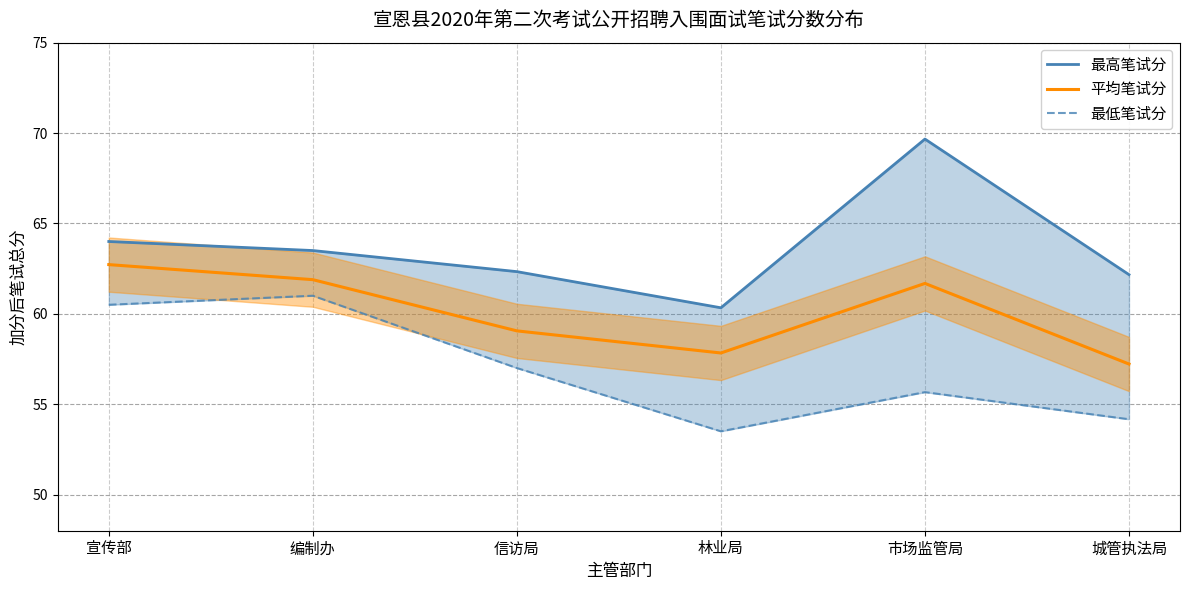

List the labels in order of 平均笔试分 value, smallest first.

城管执法局, 林业局, 信访局, 市场监管局, 编制办, 宣传部